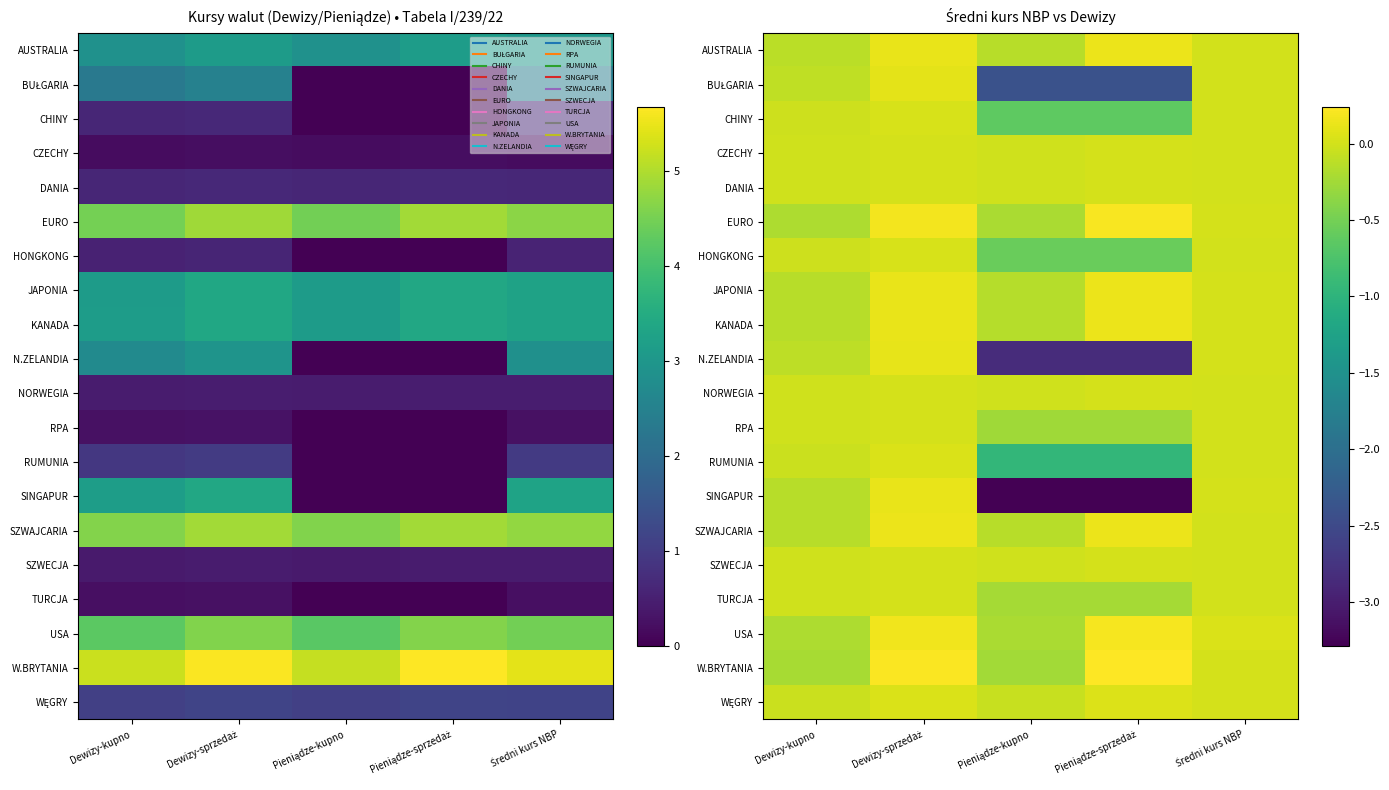

Rank the series at Średni kurs NBP from lowest to highest value.

SZWECJA, CZECHY, RPA, NORWEGIA, TURCJA, DANIA, RUMUNIA, CHINY, HONGKONG, SZWAJCARIA, BUŁGARIA, AUSTRALIA, N.ZELANDIA, WĘGRY, KANADA, SINGAPUR, EURO, JAPONIA, W.BRYTANIA, USA